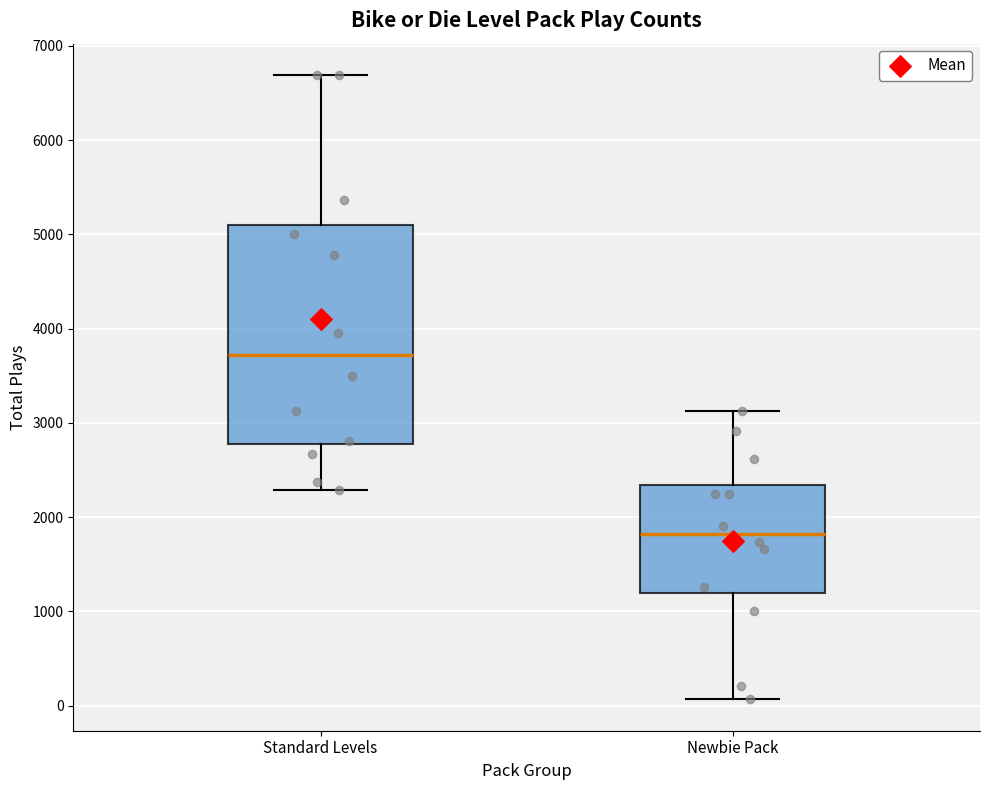

Reading left to right, transcribe this box plot: for each box, give where its median line is, the range the box spans, and where its two whiskers end, as read against the y-axis. The values are not printed on the chart, so give them approximately, as read against the axis.

Standard Levels: median 3700, box 2800 to 5100, whiskers 2300 to 6700
Newbie Pack: median 1800, box 1200 to 2300, whiskers 100 to 3100